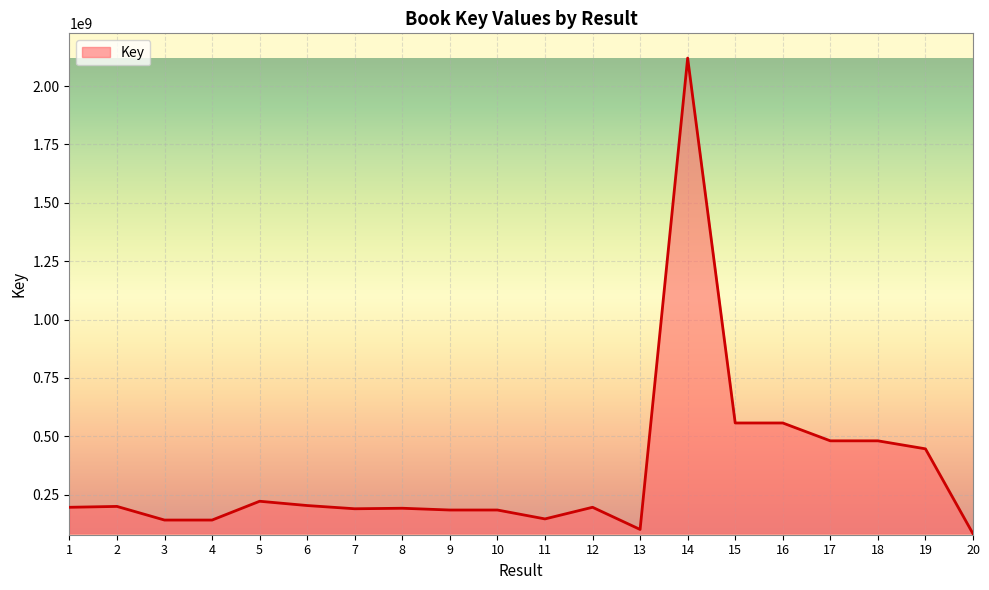

What is the minimum value shown in the chart?

82316173